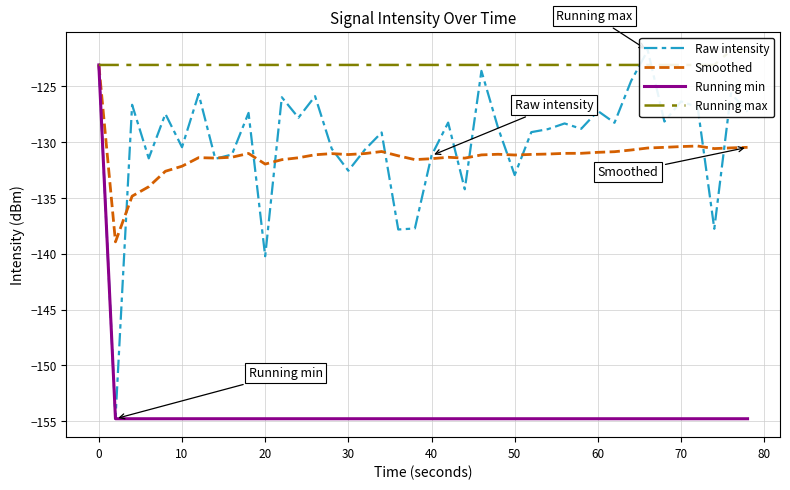

What is the lowest value of the Smoothed series?

-138.9